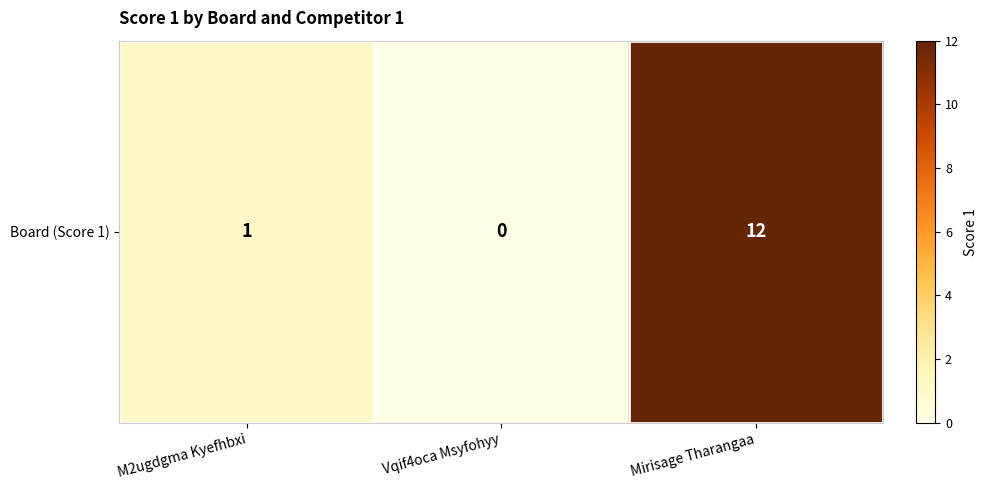

Which label corresponds to the largest value in the chart?

Mirisage Tharangaa